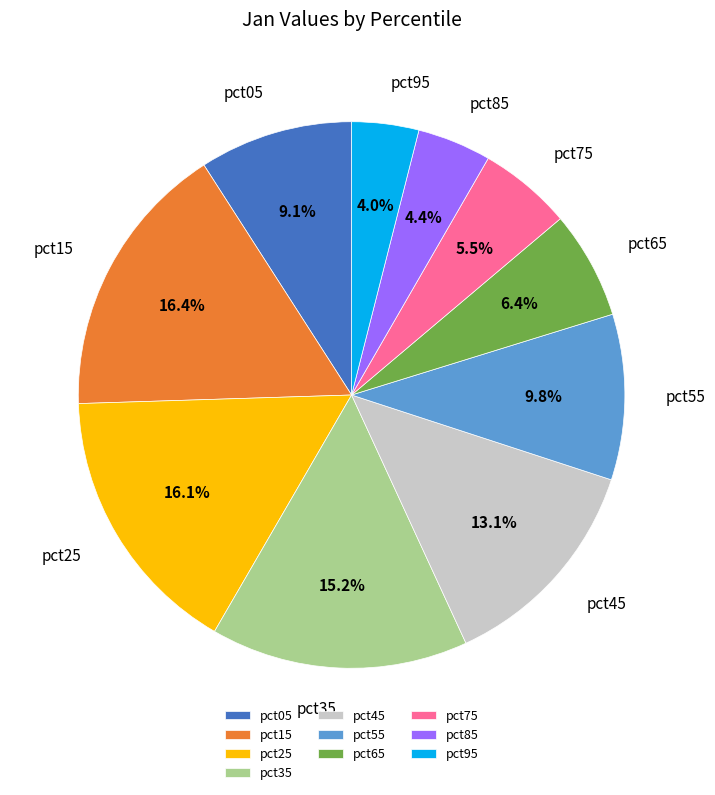

Combined, what portion of the pie is pct75 and pct85?

9.9%